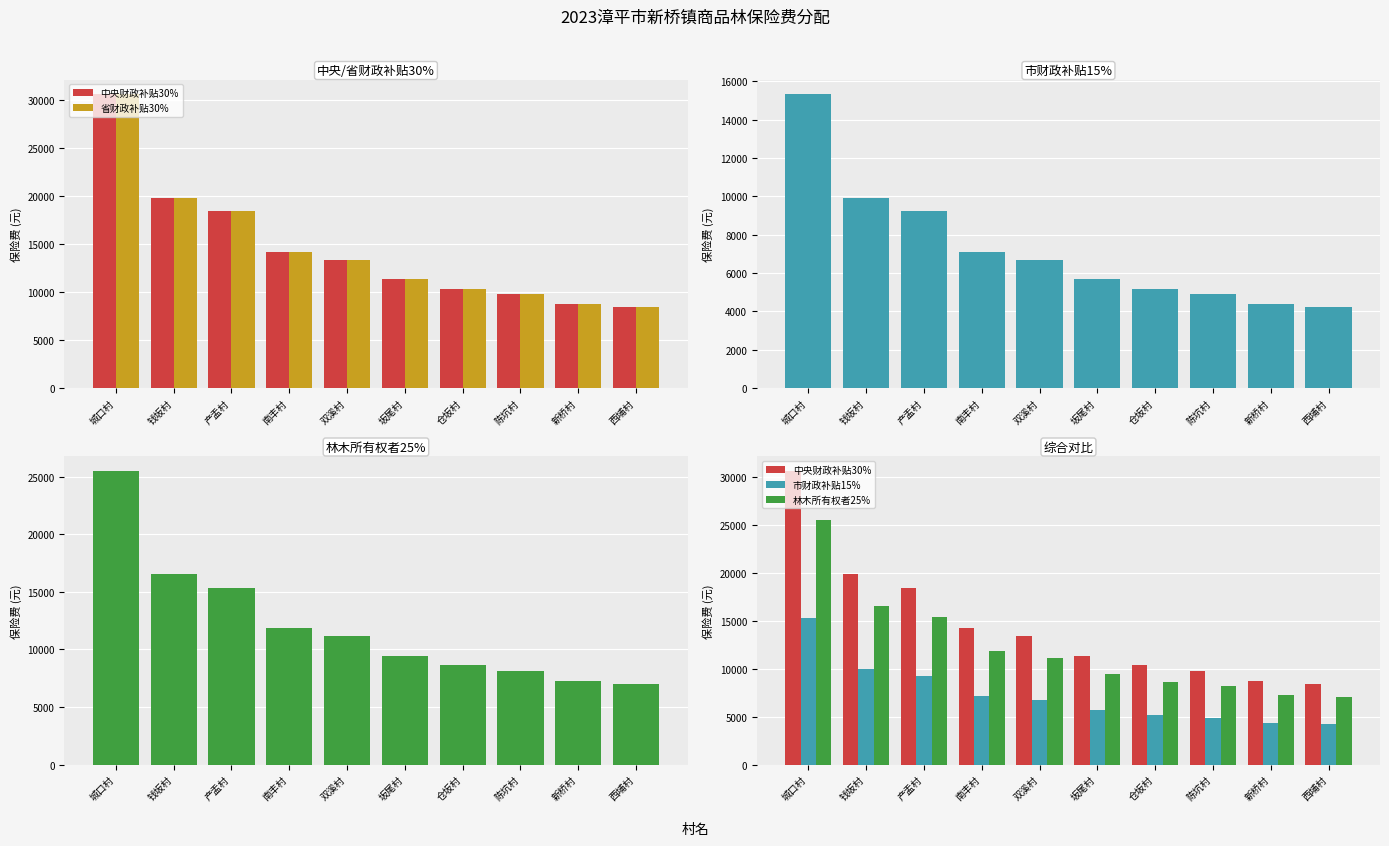

What is the maximum value shown in the chart?

30638.0